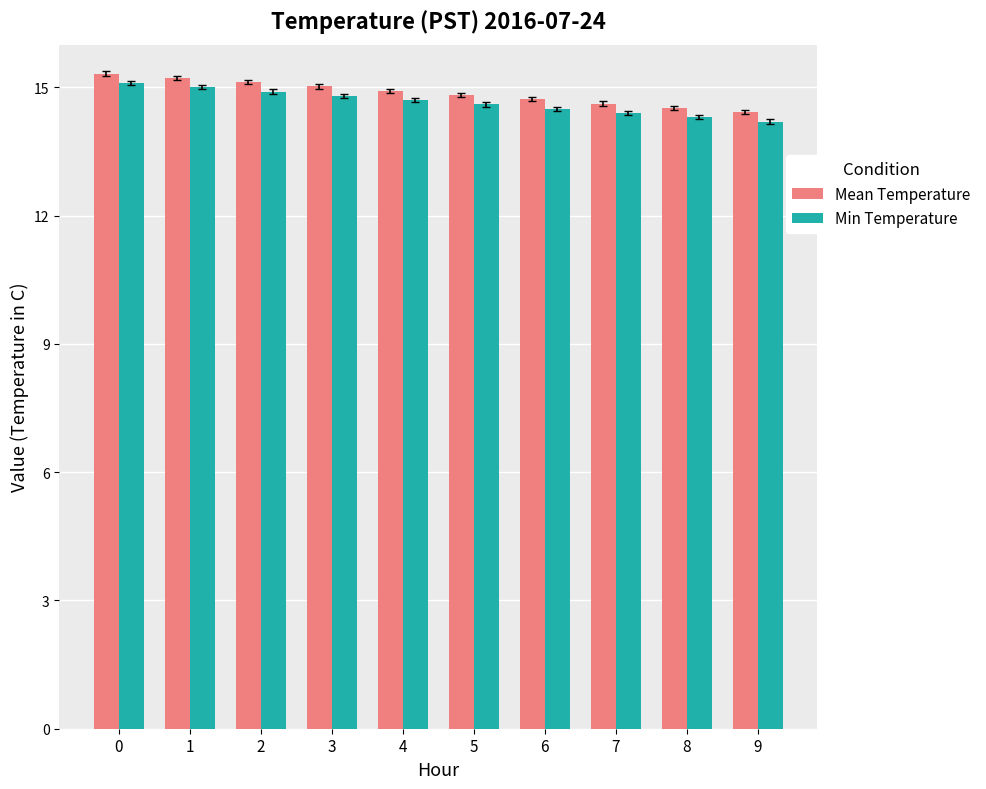

How many groups of bars are there?

10